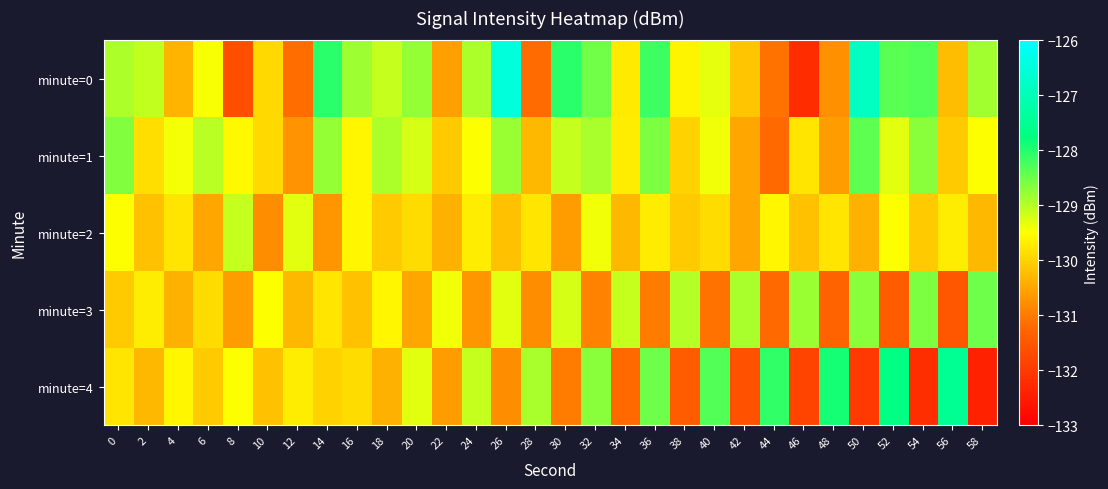

At which category is the sum across all series the highest?

26